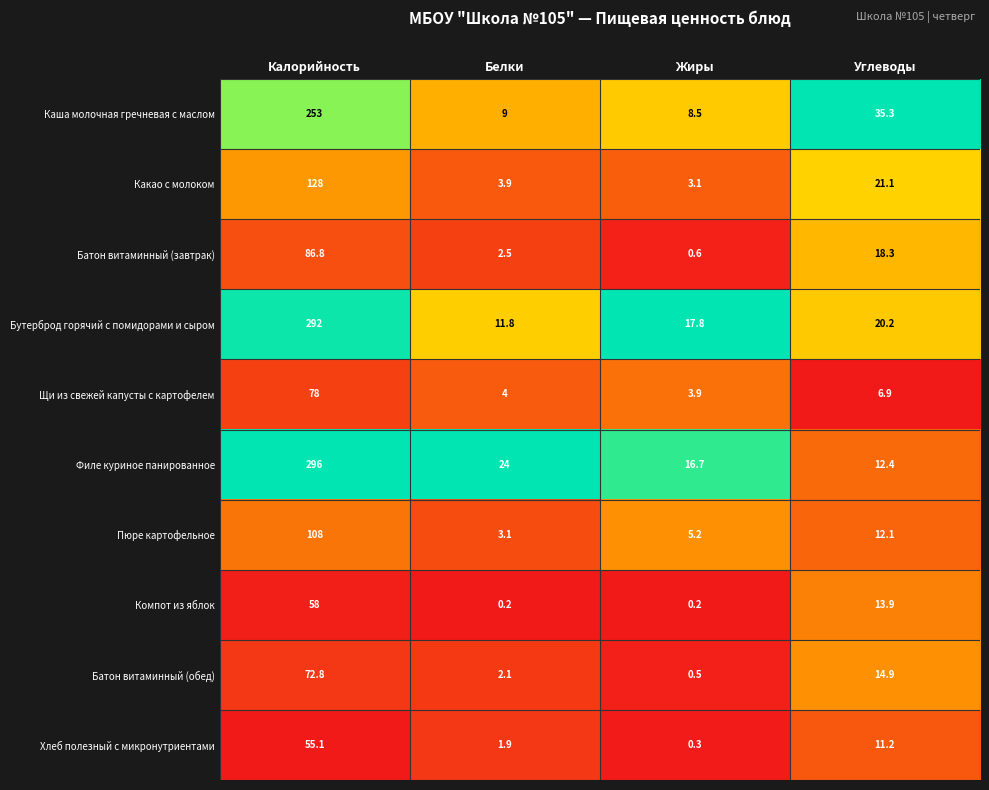

Which series has the largest total across all categories?

Филе куриное панированное